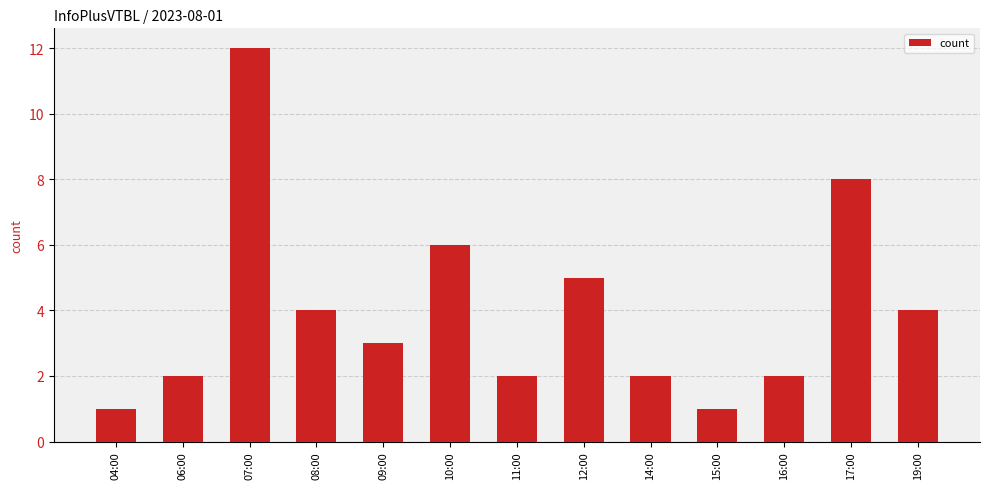

Which has a higher value, 15:00 or 16:00?

16:00